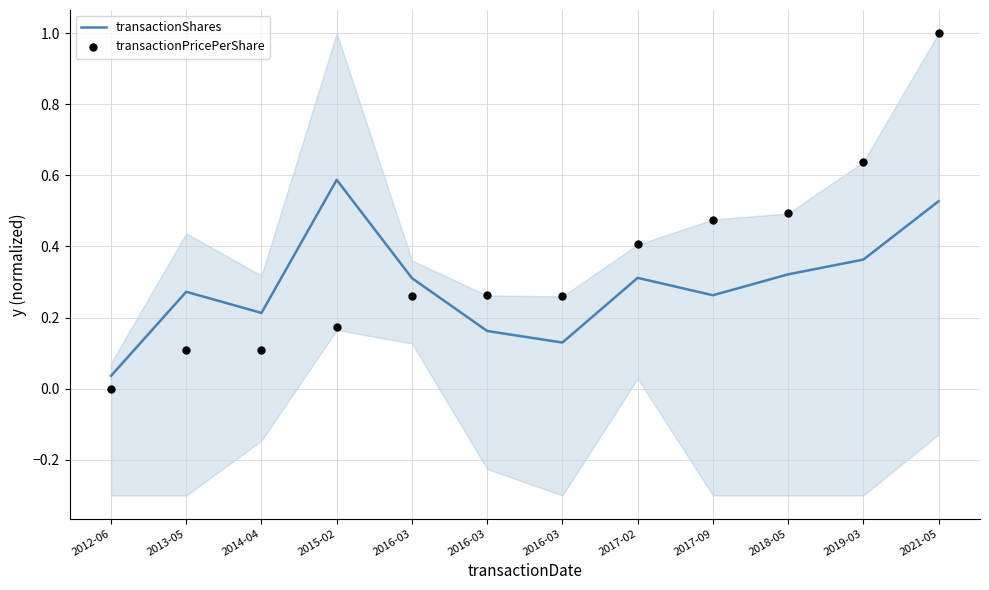

Which series has the widest spread of Y values?

transactionPricePerShare